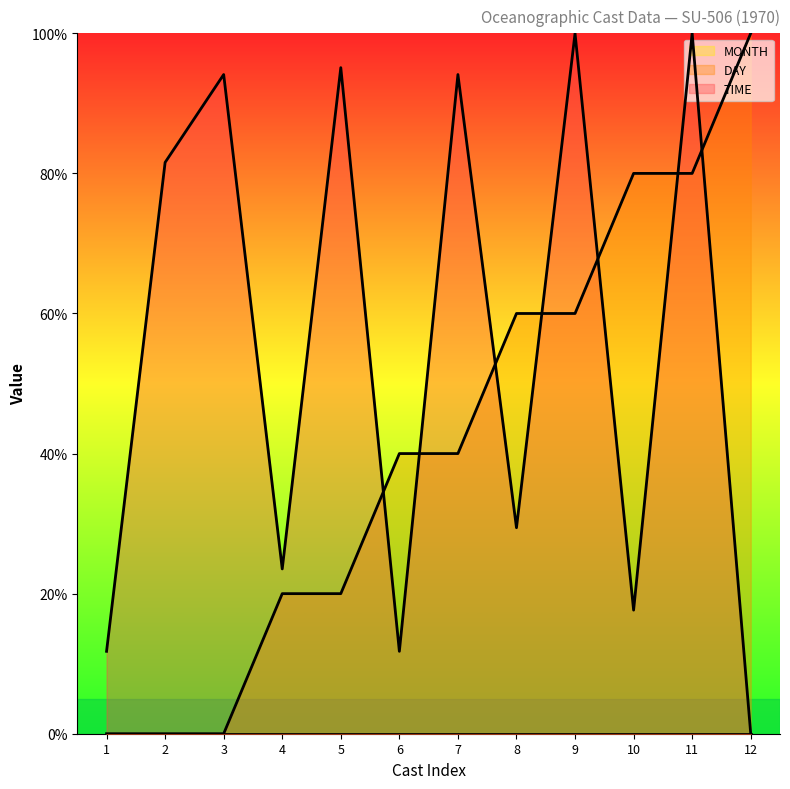

What is the value of the TIME point at the 1st from the left?

11.8